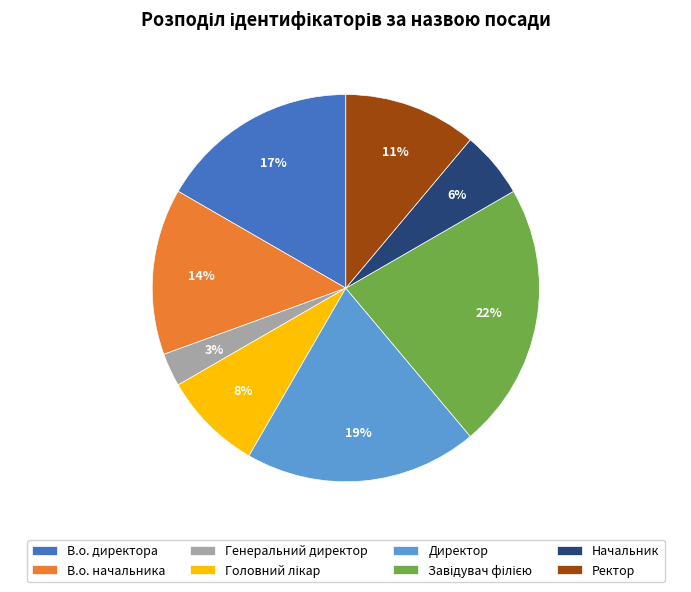

The Начальник slice represents 6% of the pie. True or false?

True